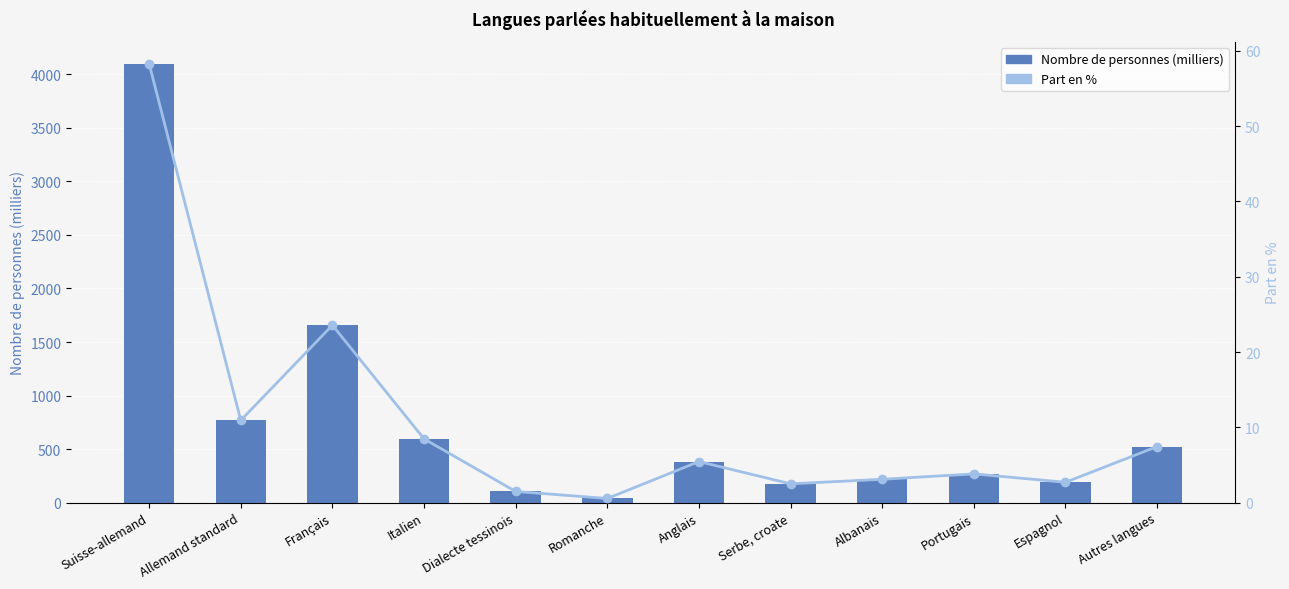

Which has a higher value, Autres langues or Romanche?

Autres langues